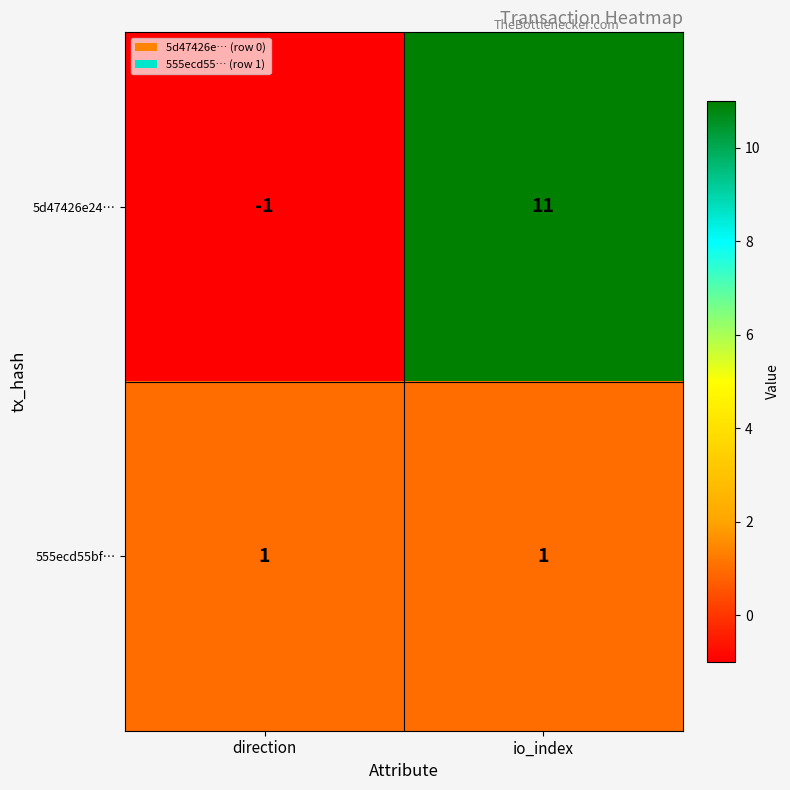

Reading right to left, list all the values displayed in this chart.

5d47426e24…: 11	-1
555ecd55bf…: 1	1